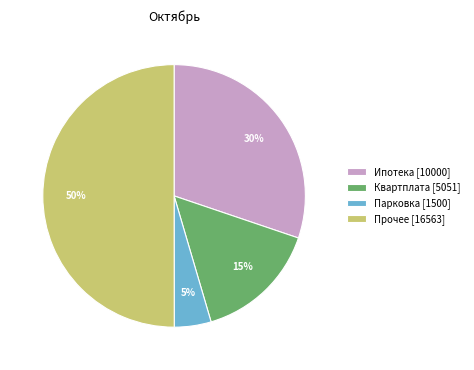

To the nearest percent, what is the difference between the largest and smallest slice percentages?

45%